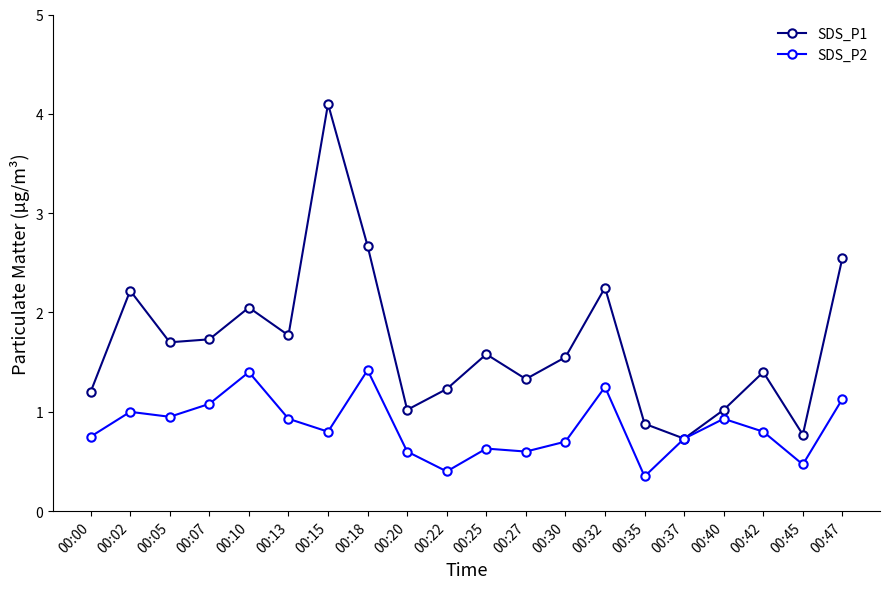

True or false: SDS_P1 has more than 1 interior local peaks.

True